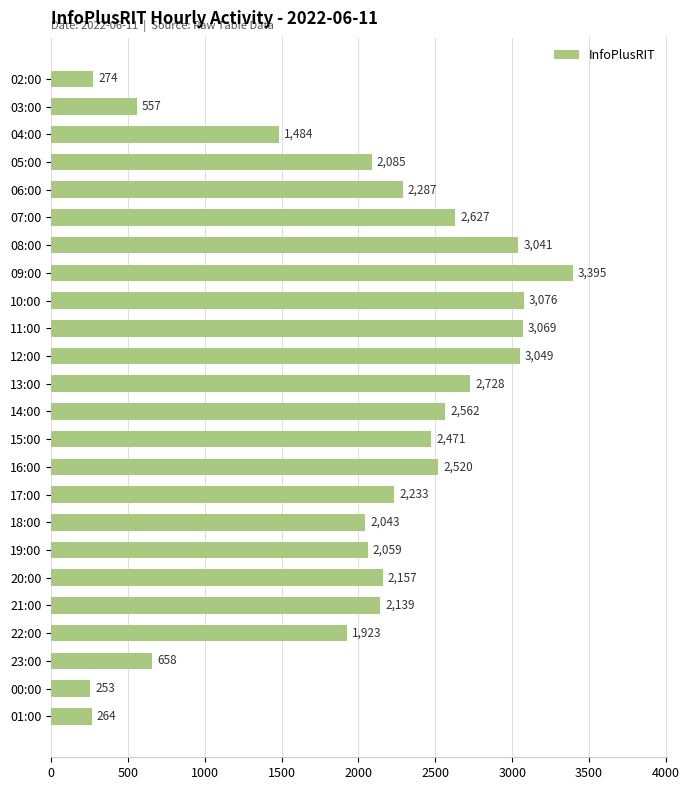

At which label is the value closest to 1824?

22:00